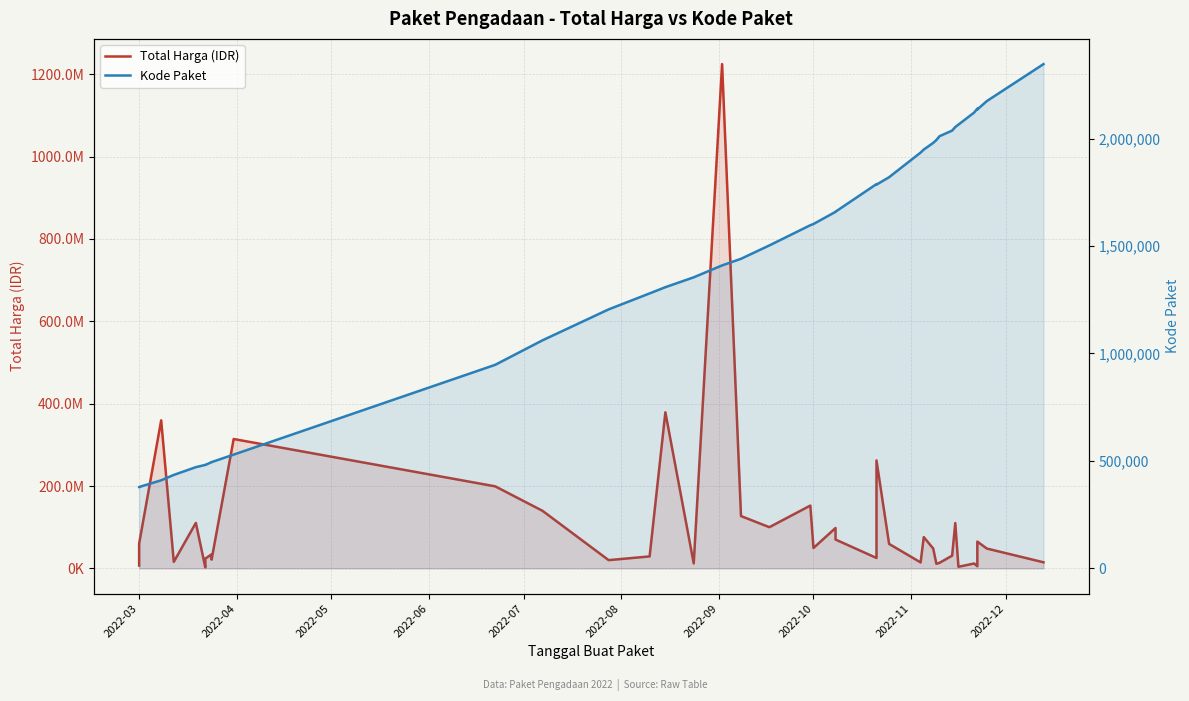

The Total Harga (IDR) series shows 15383877 at 29. True or false?

False